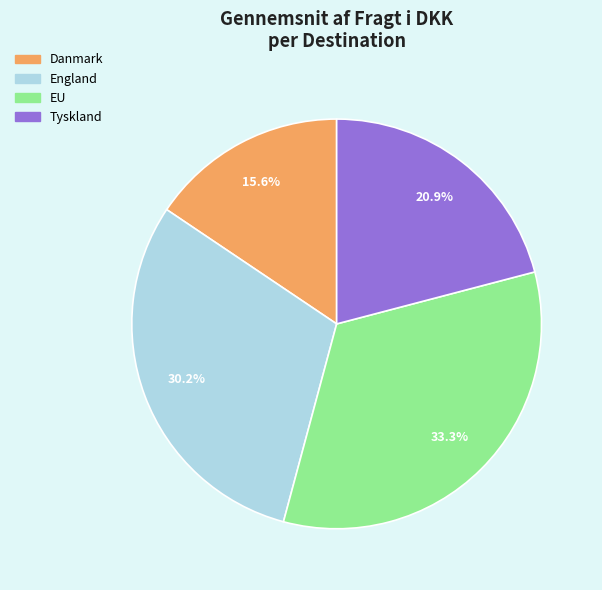

To the nearest percent, what is the combined percentage of Danmark and EU?

49%